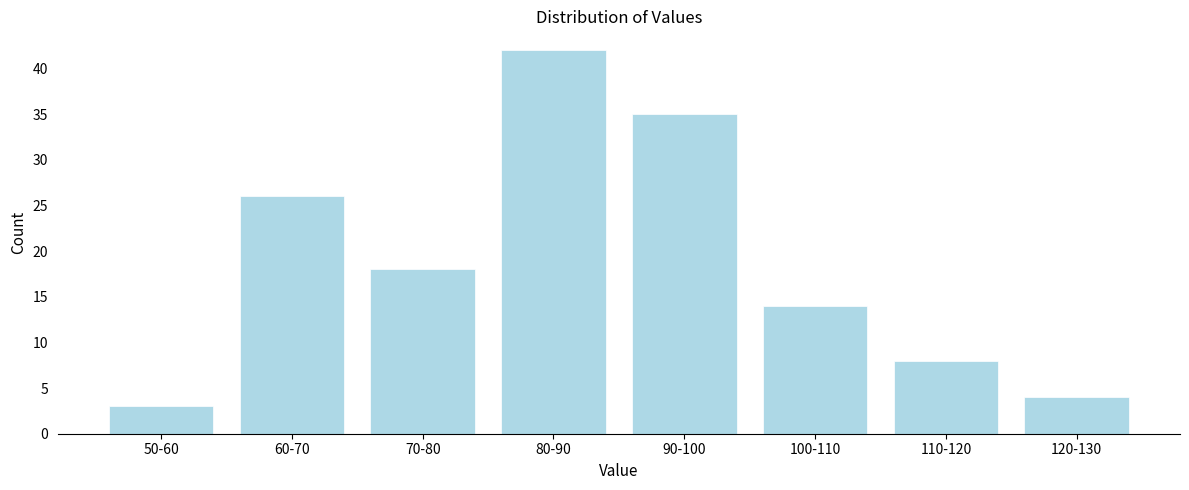

Reading left to right, what are all the values shown in this chart?

3	26	18	42	35	14	8	4